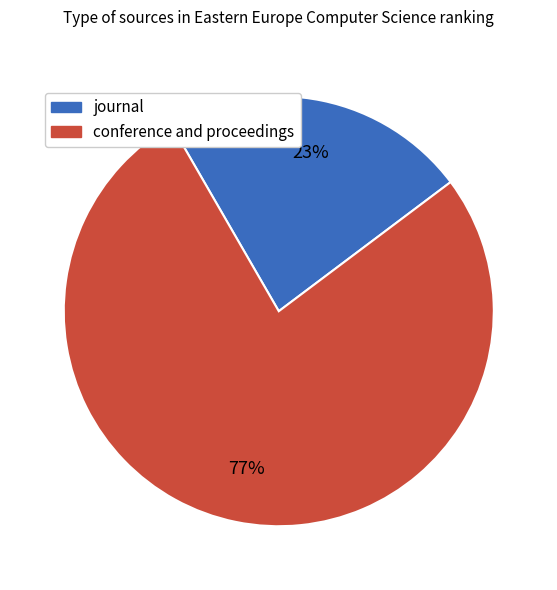

Which has a higher value, conference and proceedings or journal?

conference and proceedings